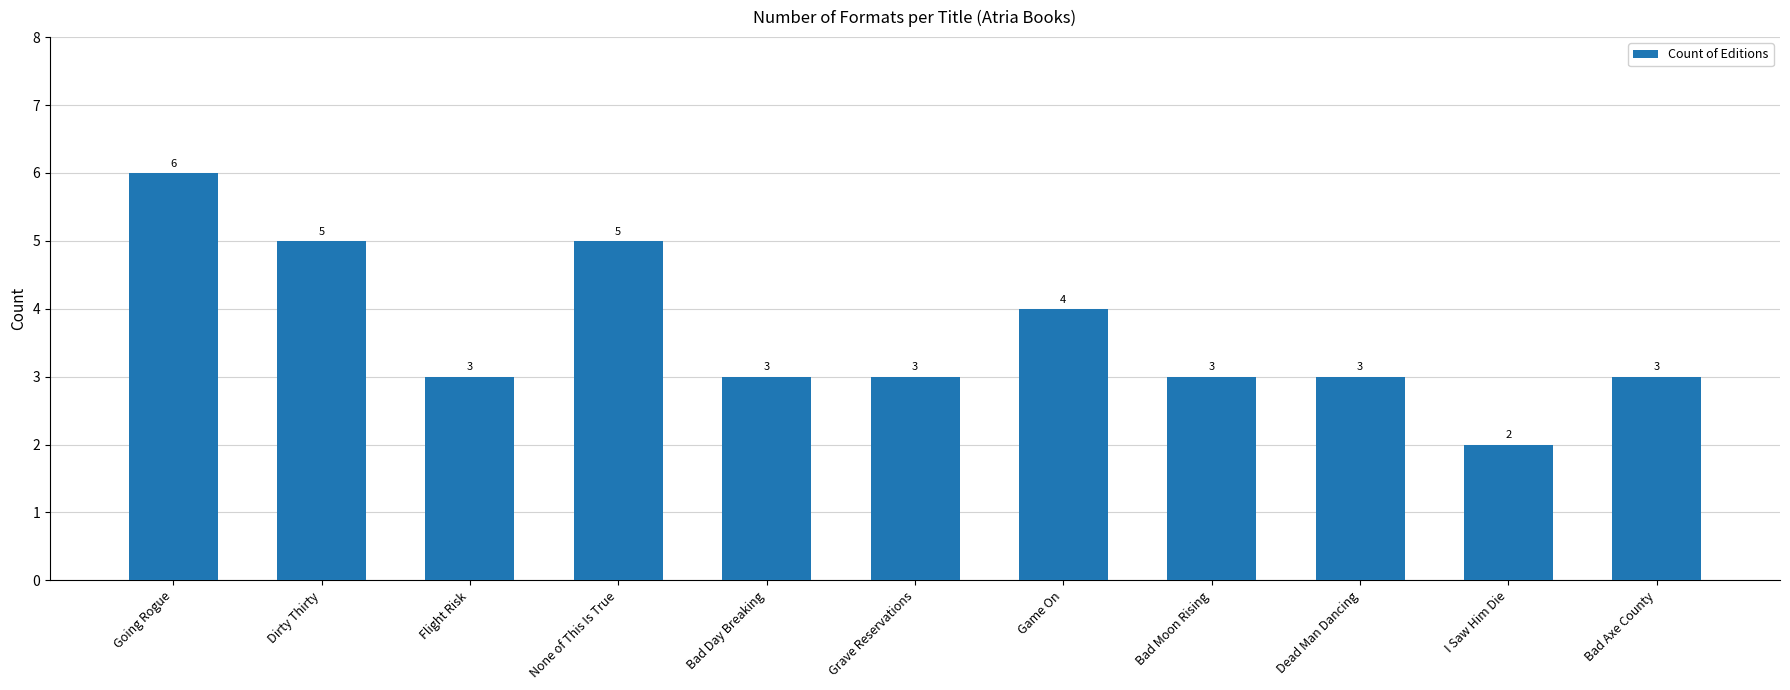

Where is the data nearest to the value 4?

Game On